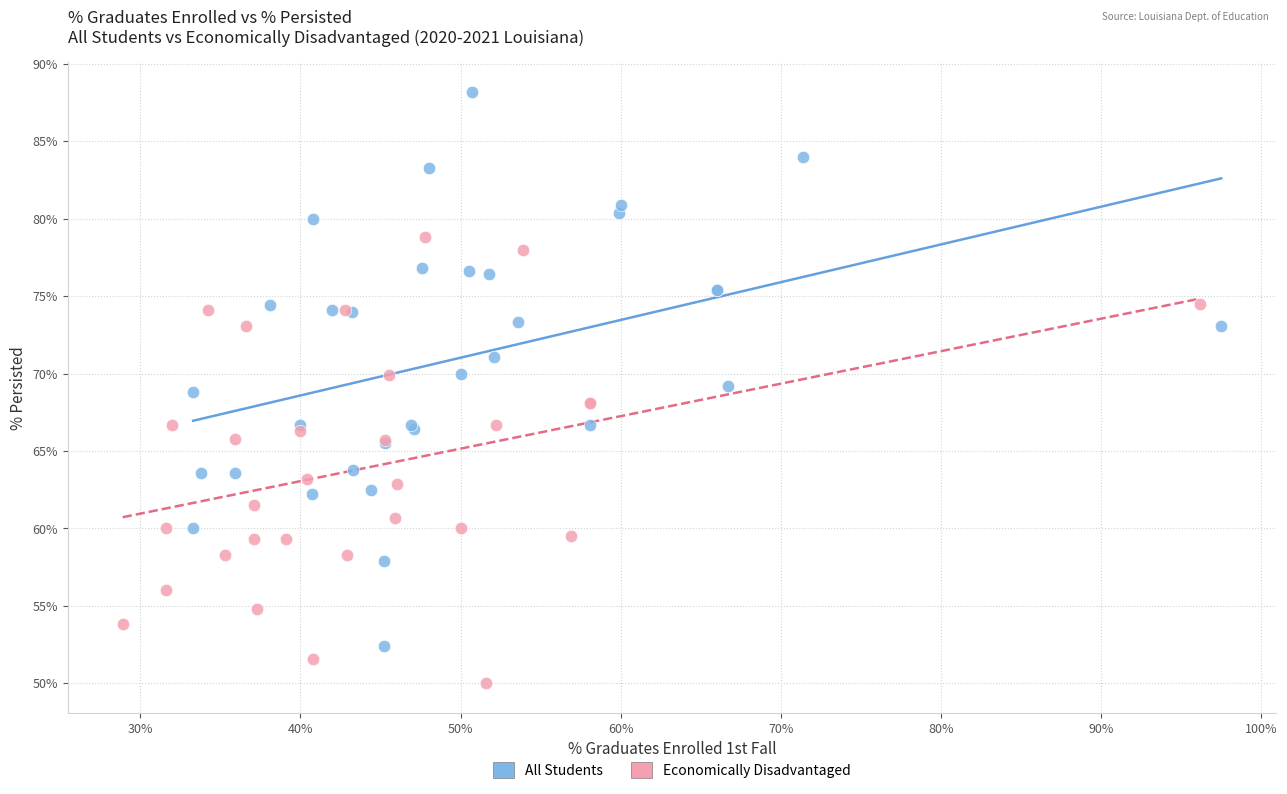

Which series has the widest spread of Y values?

All Students